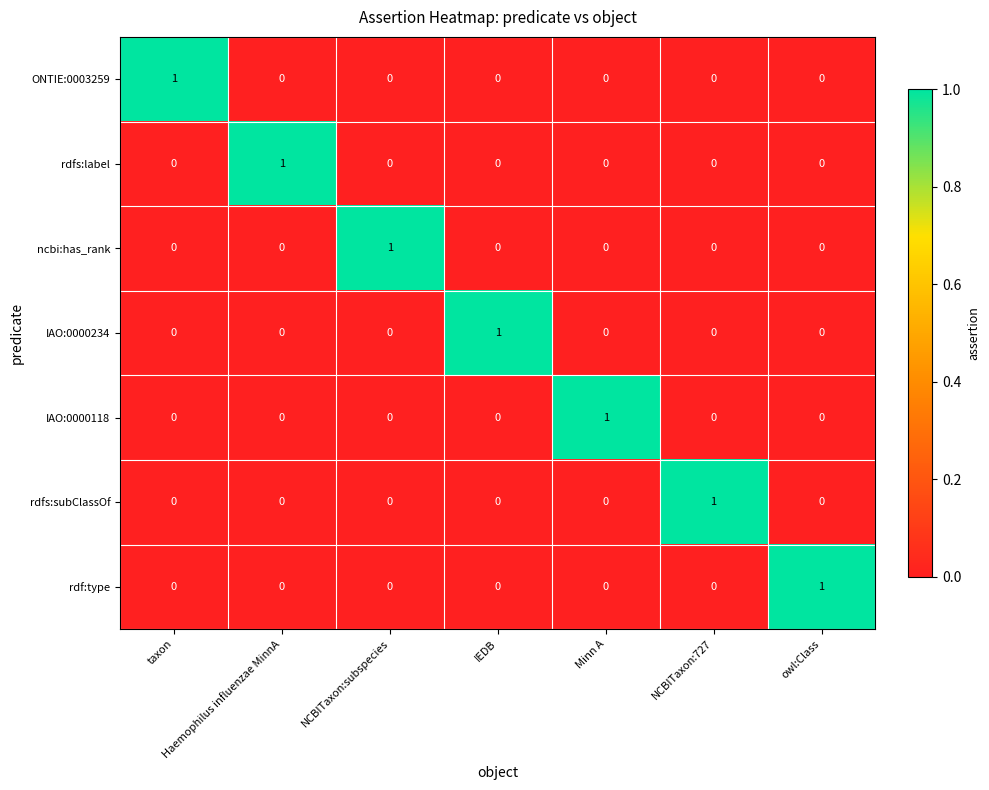

Is it true that rdf:type equals 0 at Haemophilus influenzae MinnA?

True